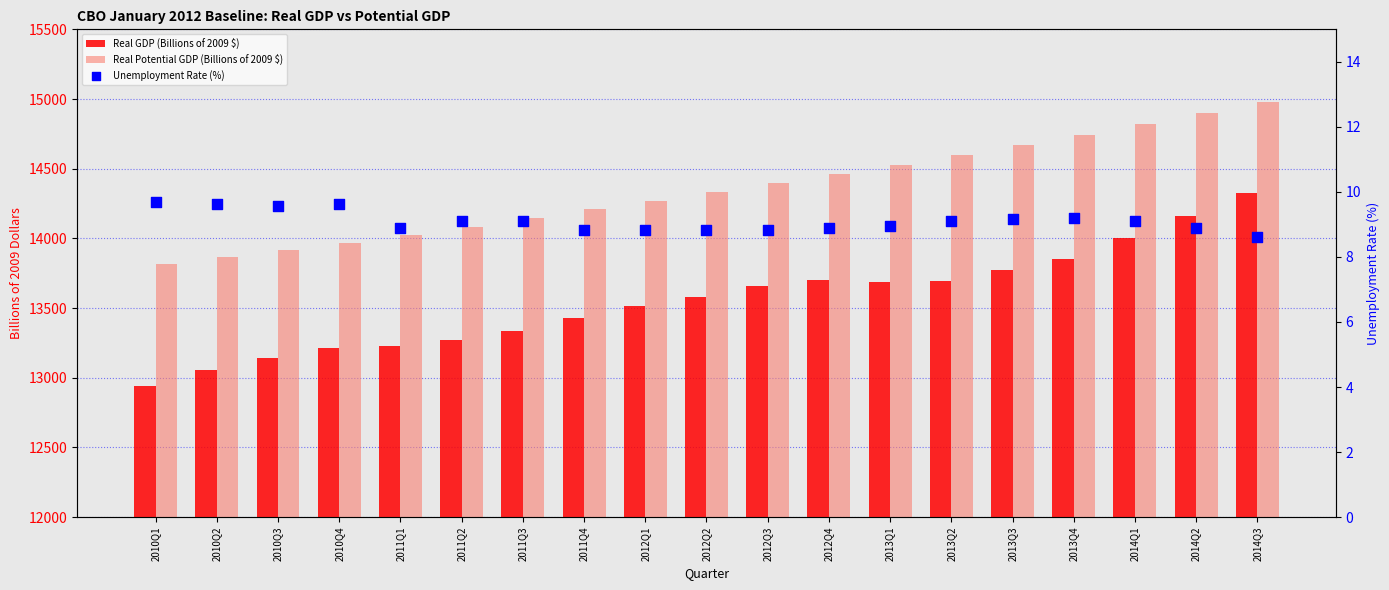

Which series has the widest spread of Y values?

Real GDP (Billions of 2009 $)